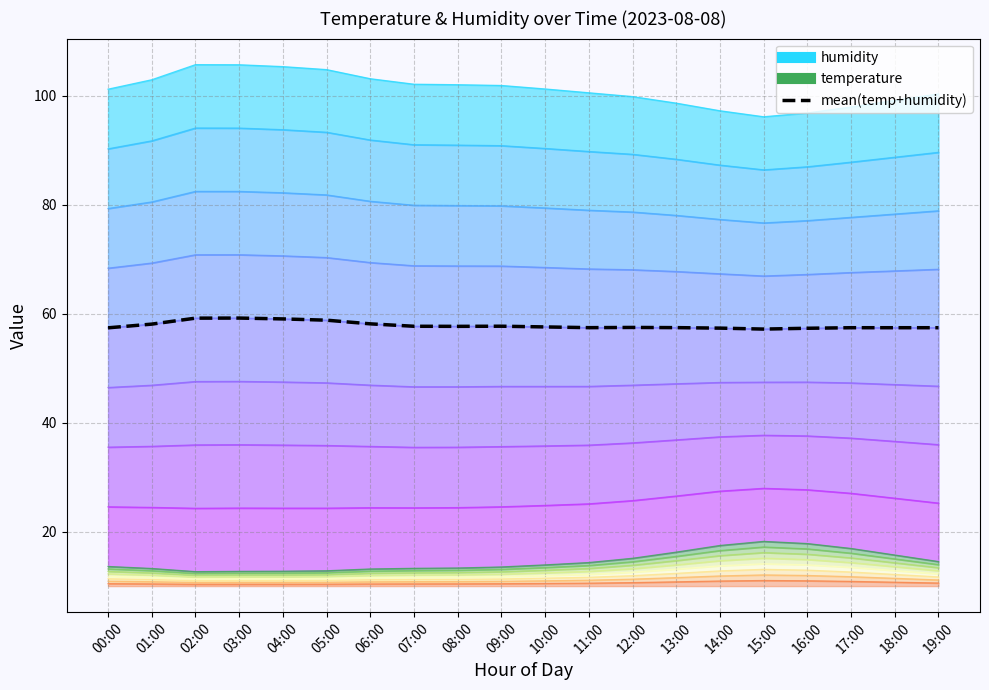

At which category does the data reach its first local valley?

08:00